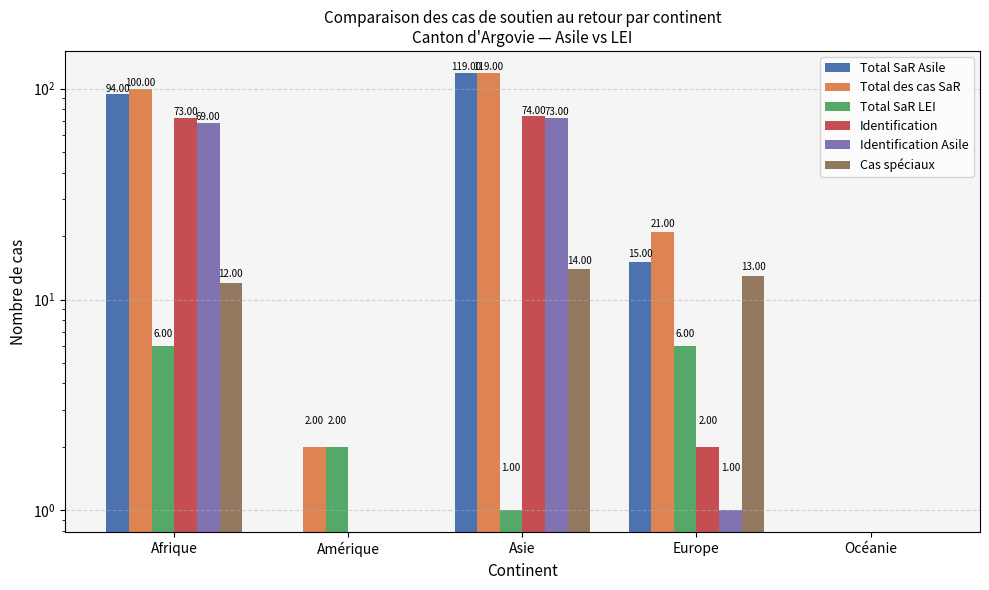

Where does the Cas spéciaux series first go above 12?

Asie